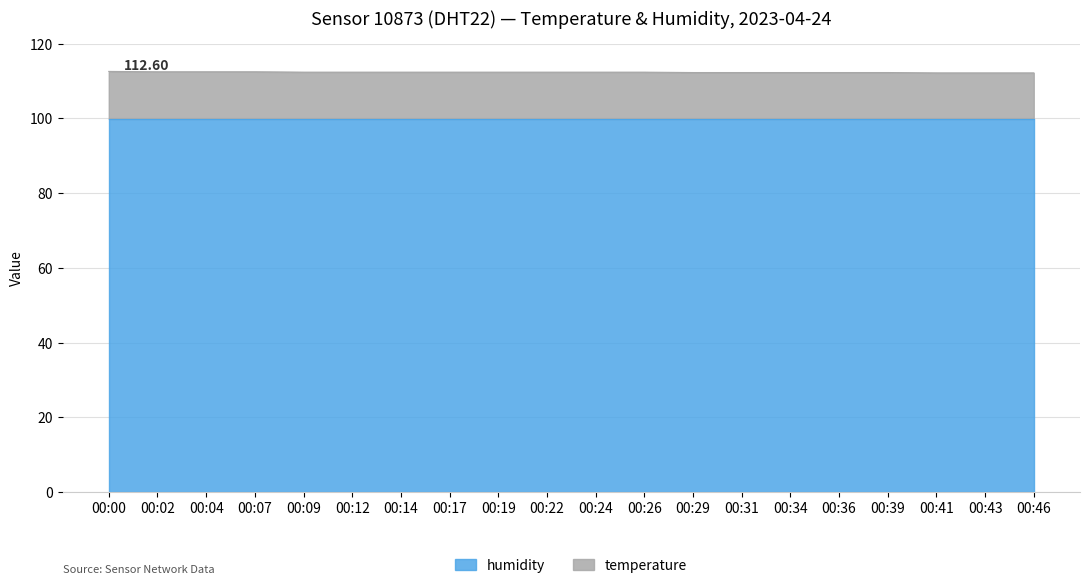

Does the chart display data point markers on the line(s)?

No